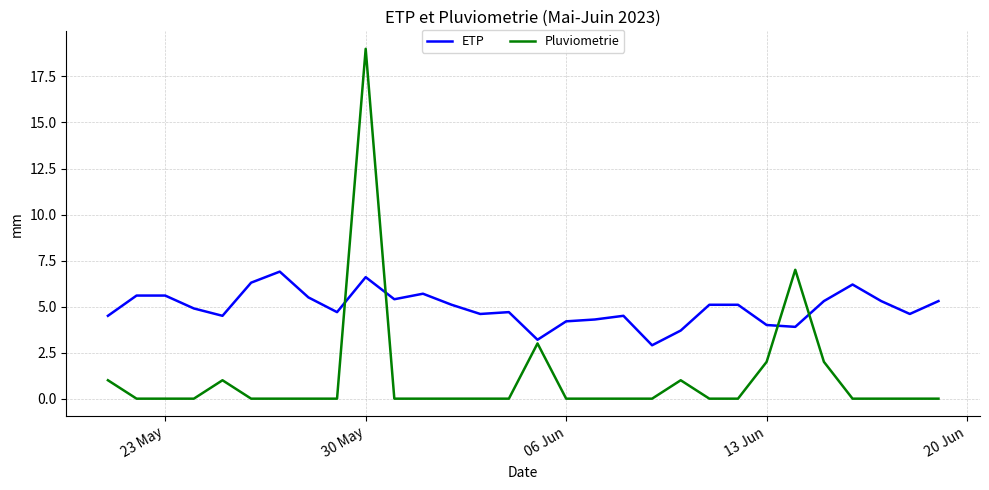

Does the chart have visible grid lines?

Yes